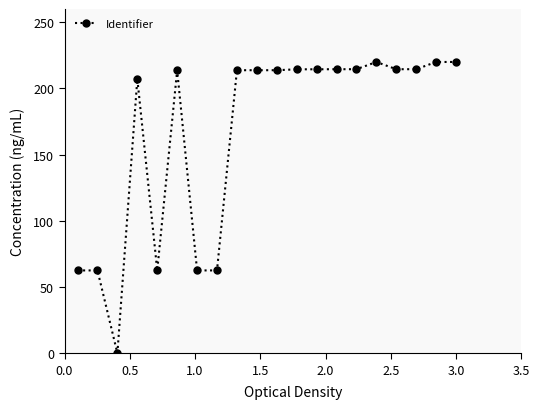

True or false: the data has more than 2 interior local peaks.

True